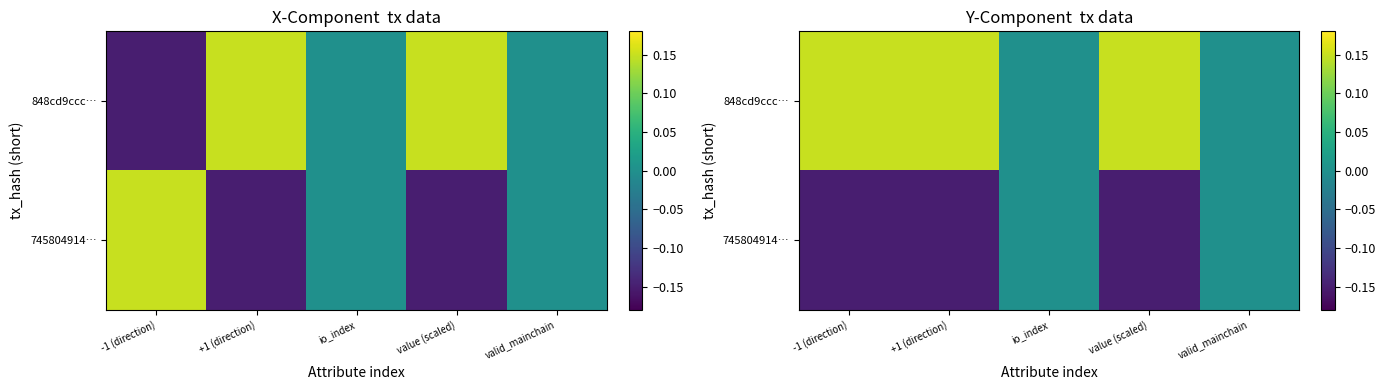

What is the lowest value of the 745804914… series?

-0.1